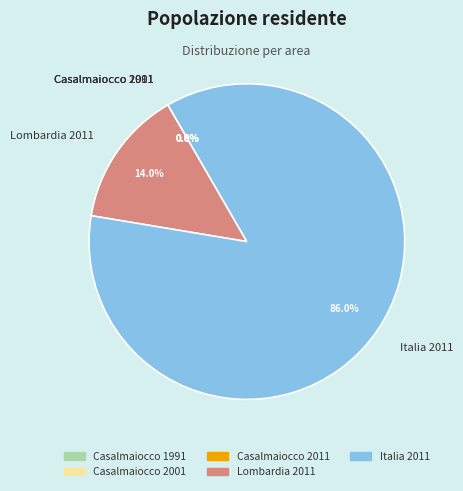

Approximately how many times larger is the value at Italia 2011 compared to Lombardia 2011?

6.1